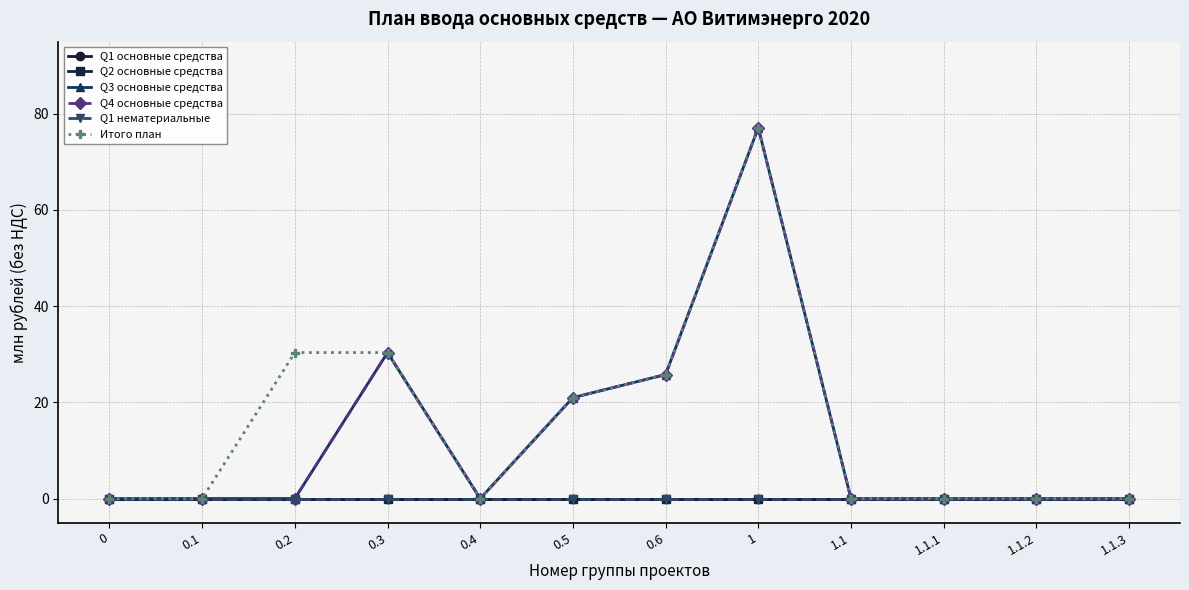

Does the chart have visible grid lines?

Yes